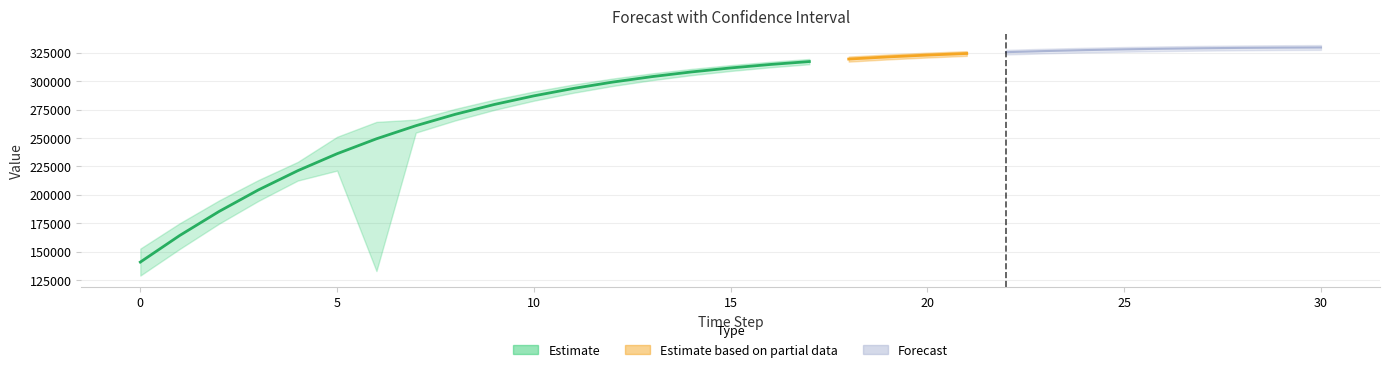

At which category is the sum across all series the highest?

30